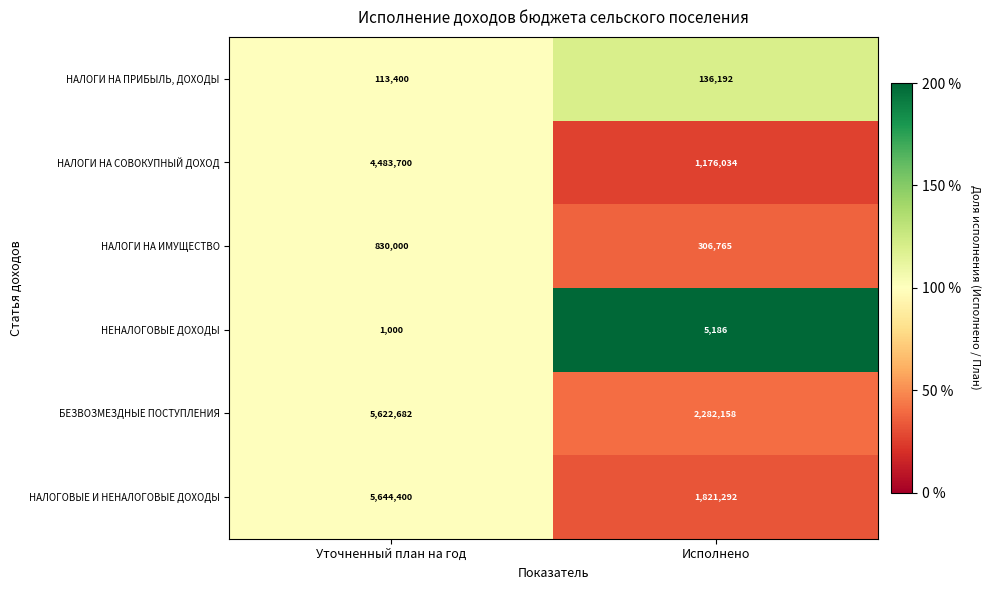

What is the sum of the НАЛОГИ НА СОВОКУПНЫЙ ДОХОД values at Исполнено and Уточненный план на год?

5659734